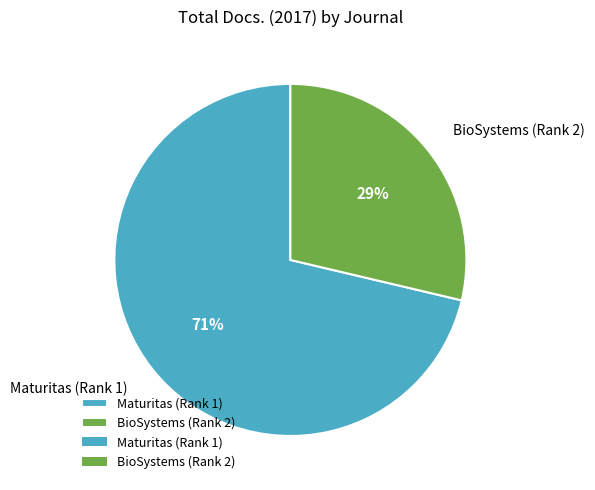

Rank the categories by value from lowest to highest.

BioSystems (Rank 2), Maturitas (Rank 1)